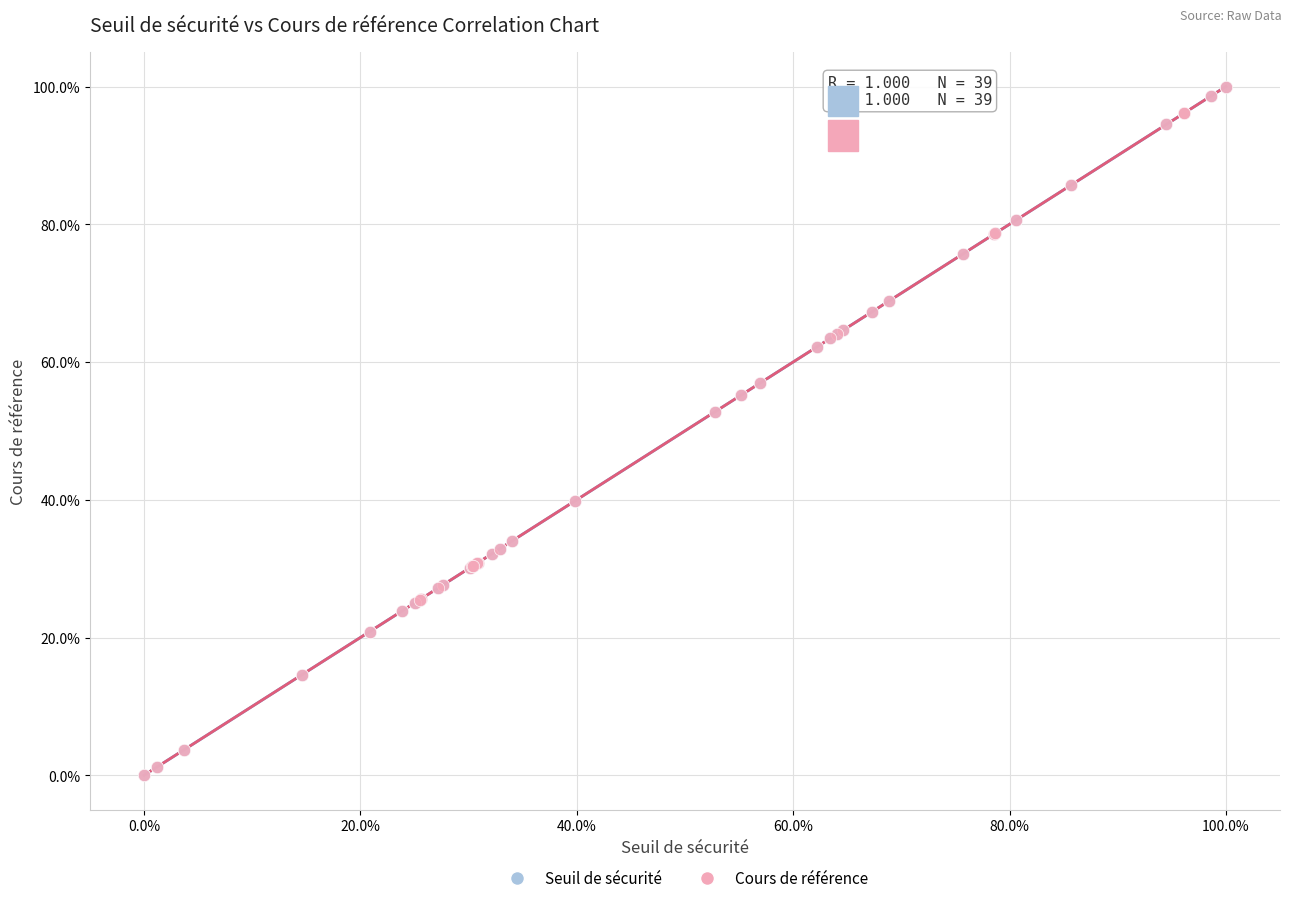

What are all the series names shown in the legend?

Seuil de sécurité, Cours de référence